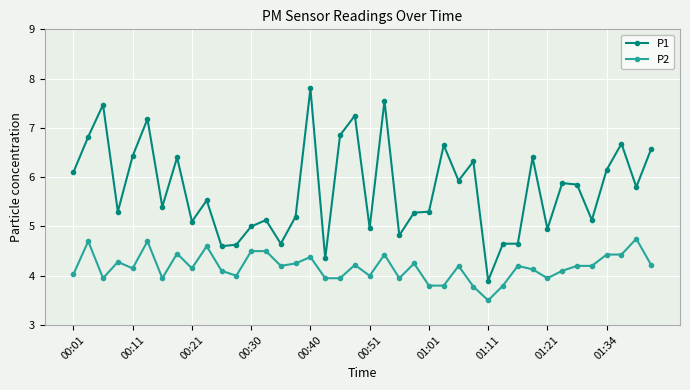

Which series has the largest total across all categories?

P1